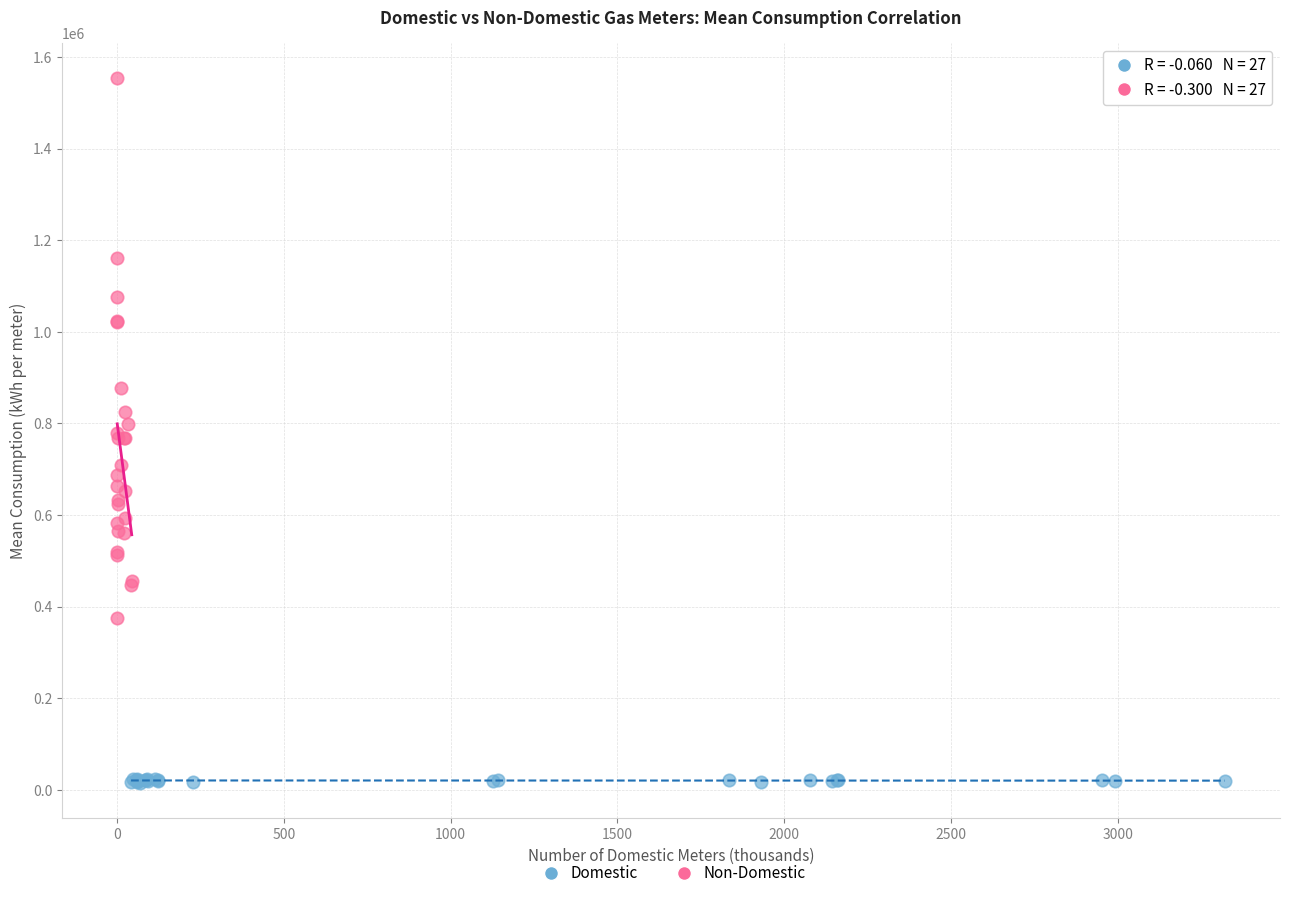

Which series reaches the maximum Y coordinate?

Non-Domestic